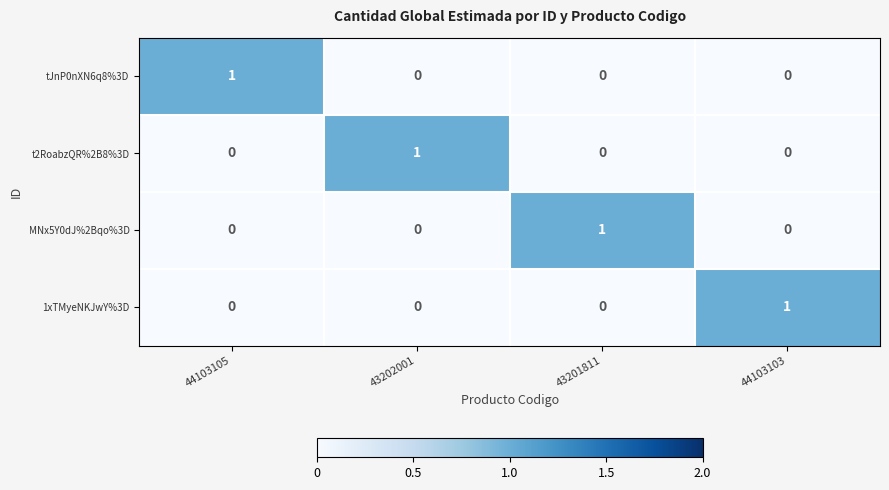

The value of MNx5Y0dJ%2Bqo%3D at 43201811 is 1. True or false?

True